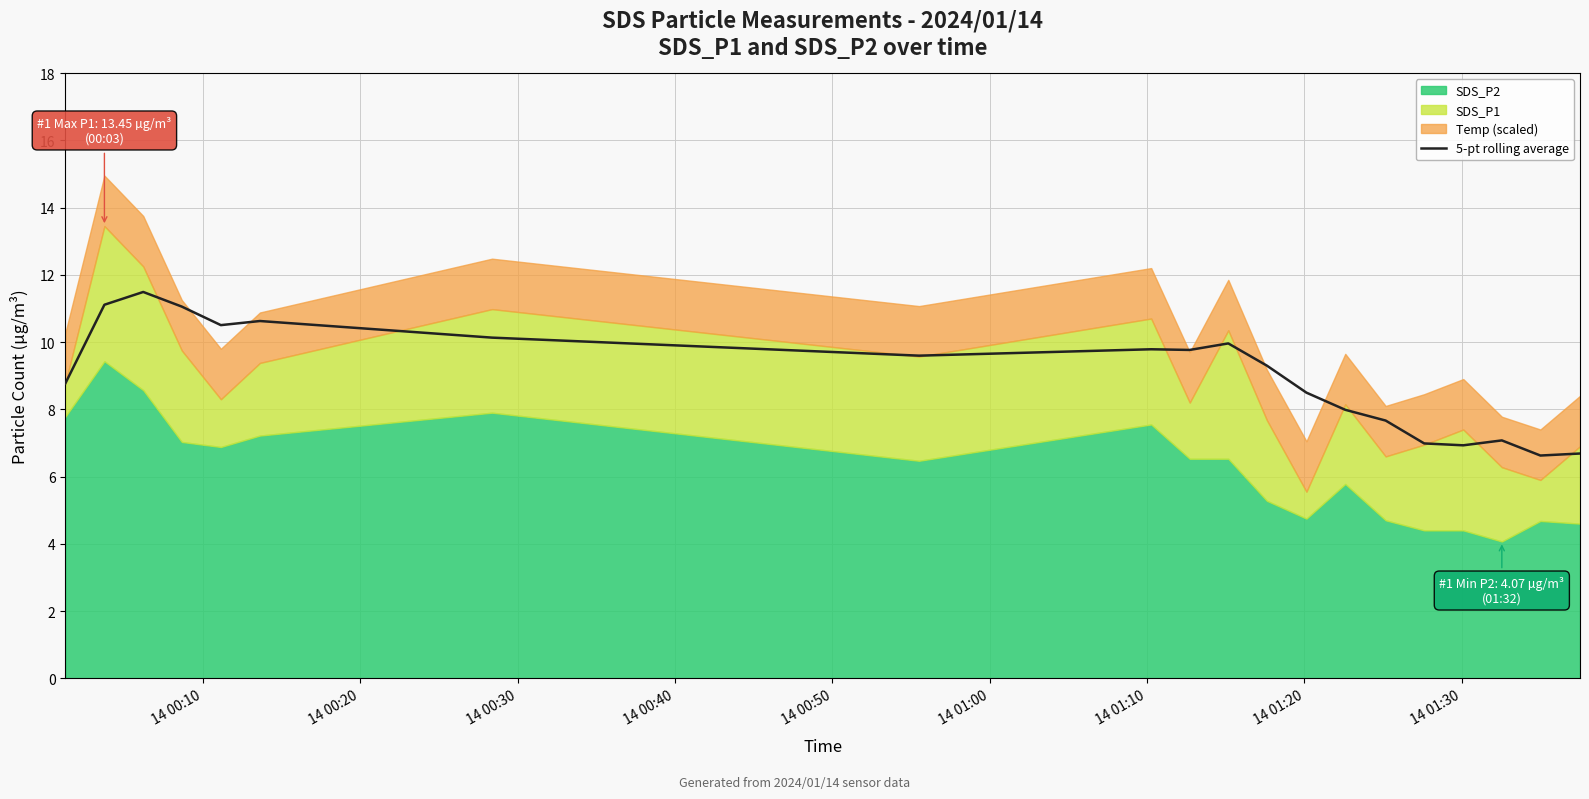

What is the minimum value for 5-pt rolling average?

6.6